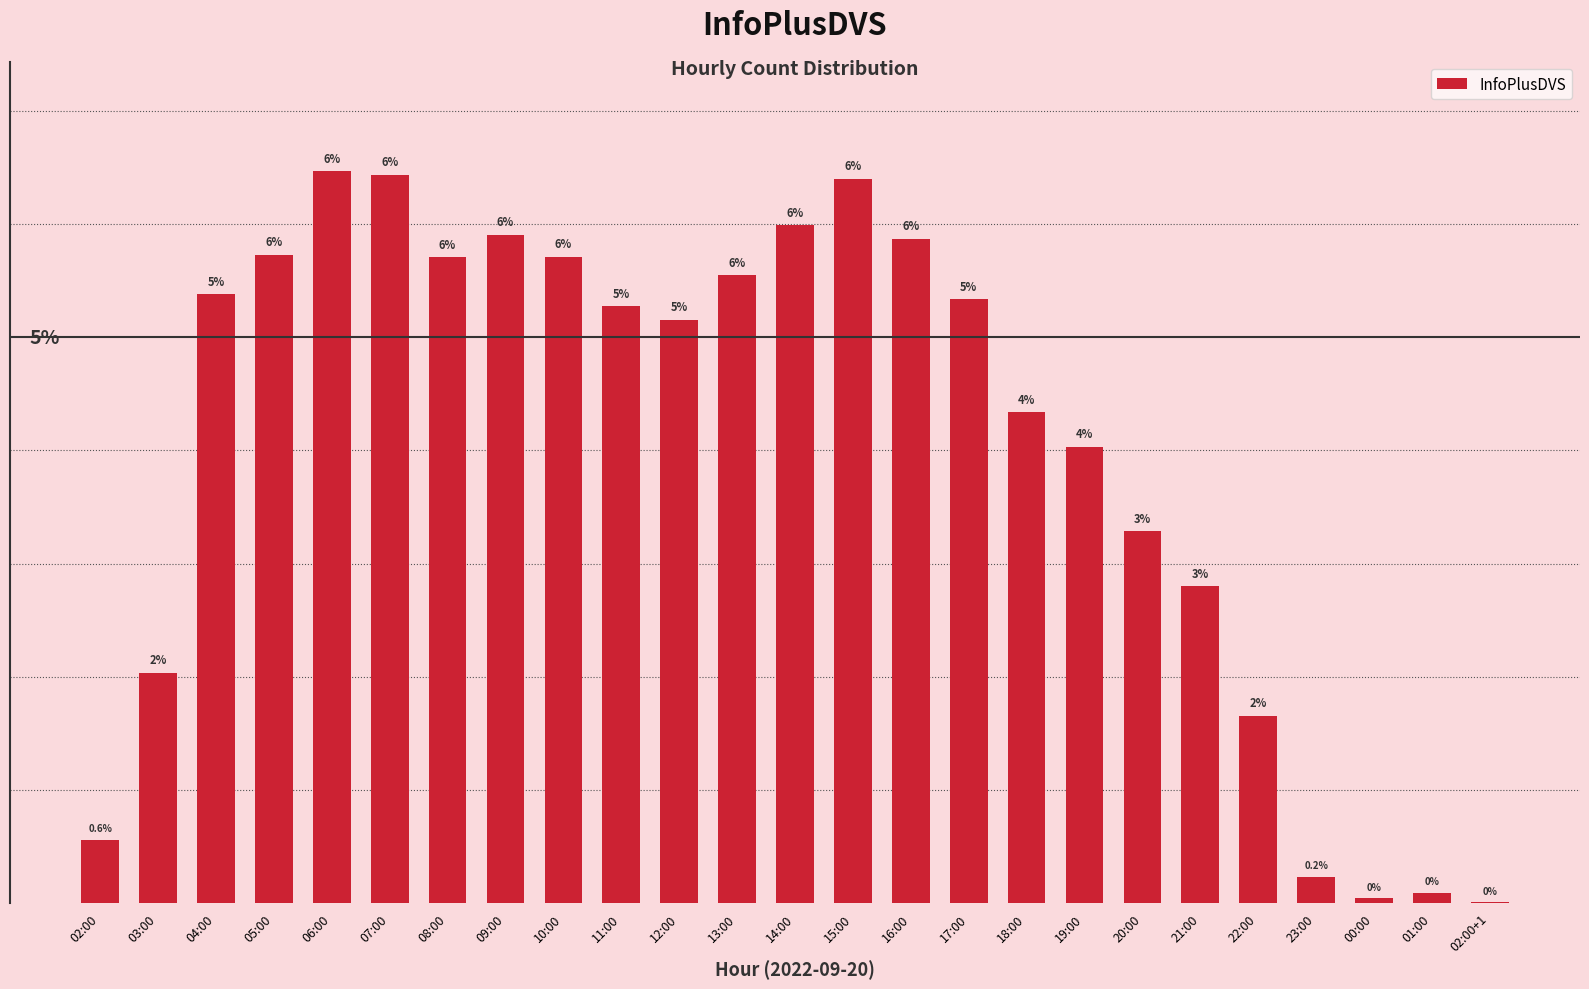

The chart shows a value of 10942 at 07:00. True or false?

False